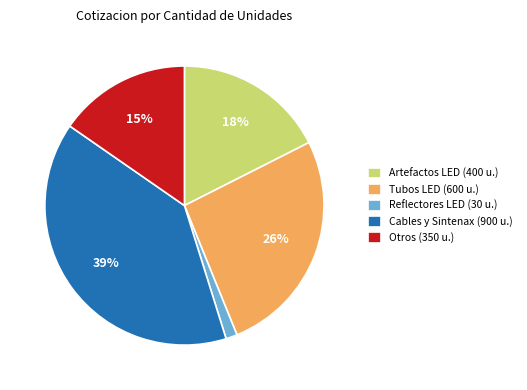

Do Artefactos LED (400 u.) and Cables y Sintenax (900 u.) together represent more than half of the pie?

Yes